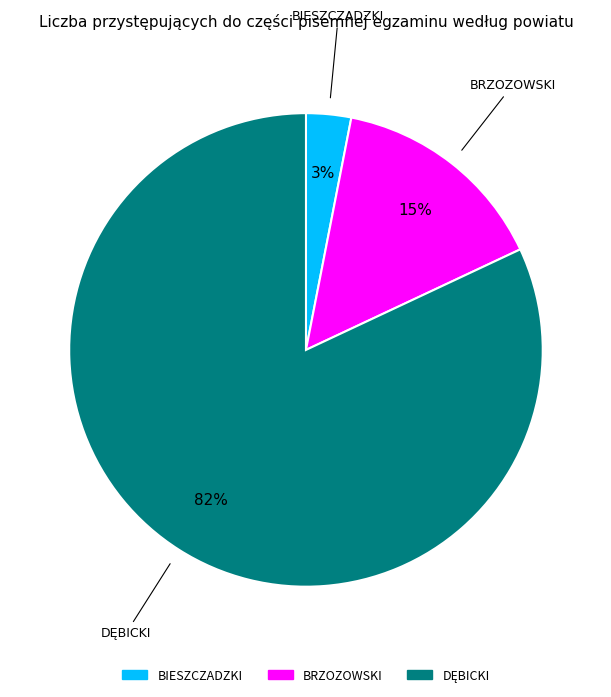

To the nearest percent, what is the difference between the largest and smallest slice percentages?

79%